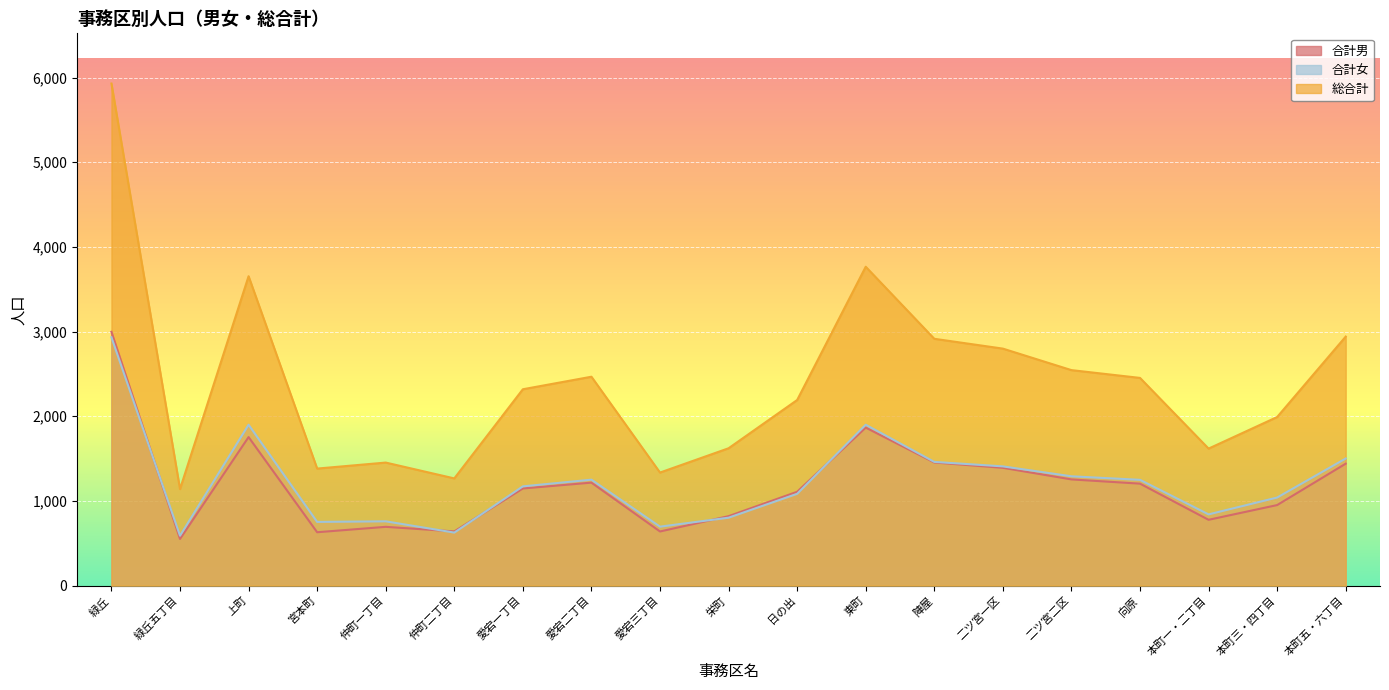

What is the minimum value for 総合計?

1140